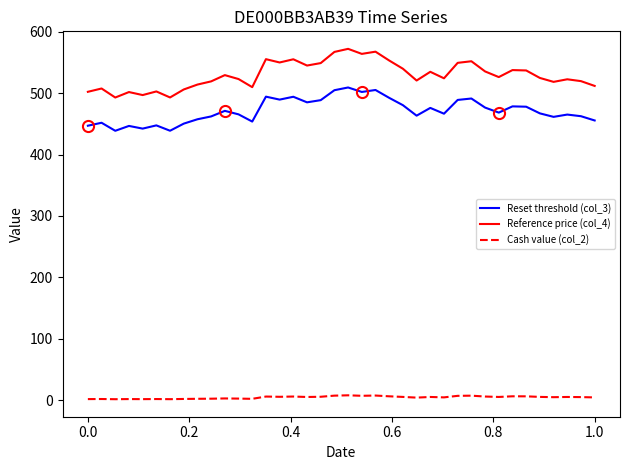

Which series has the widest spread of values?

Reference price (col_4)